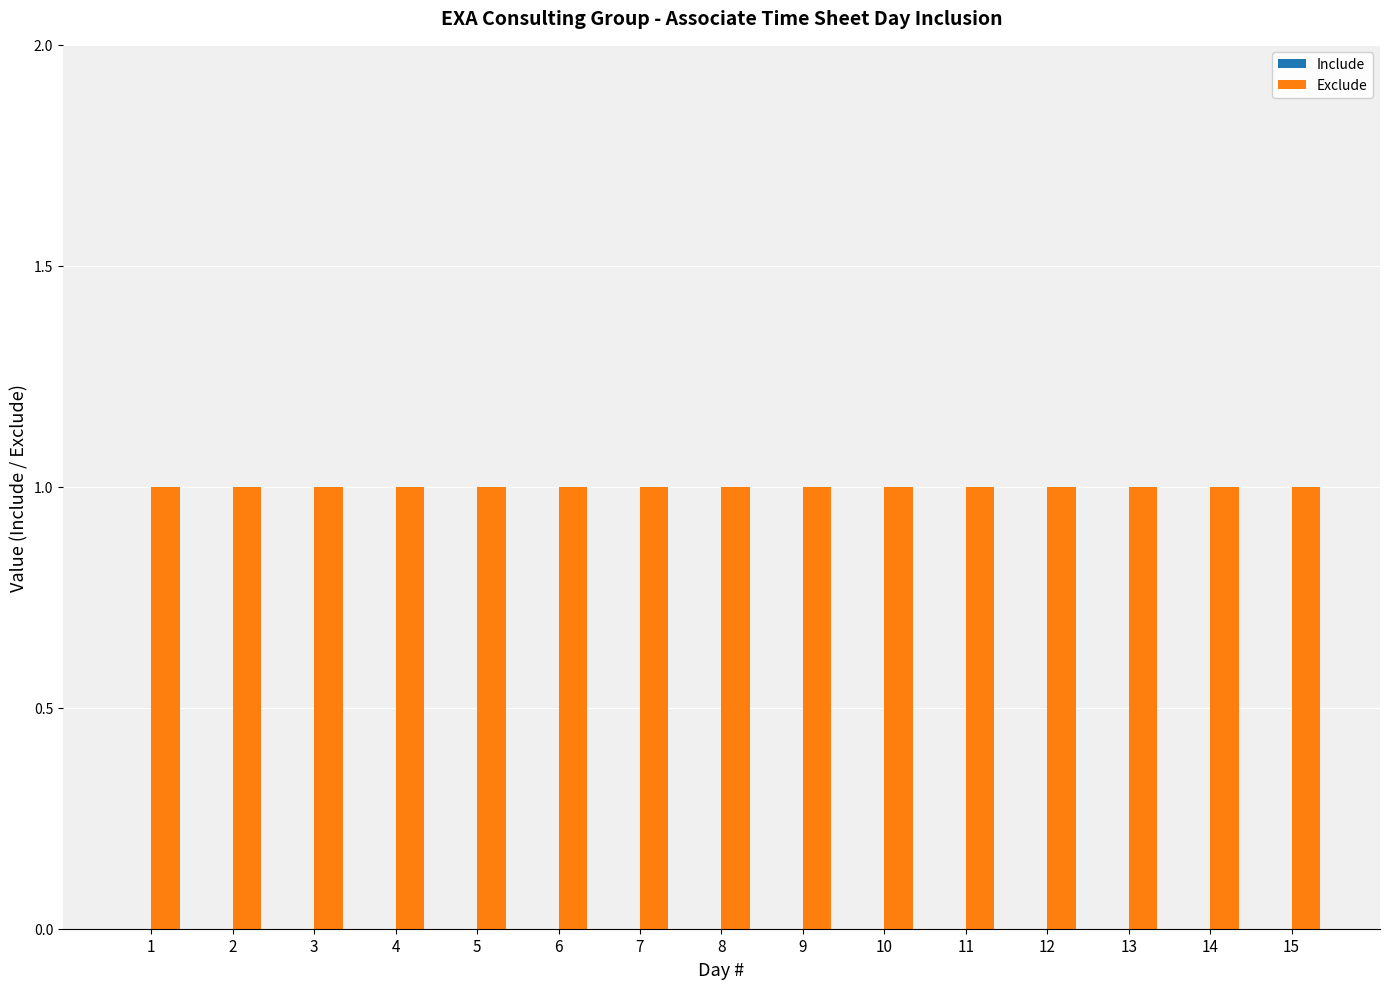

Which series has the widest spread of values?

Include